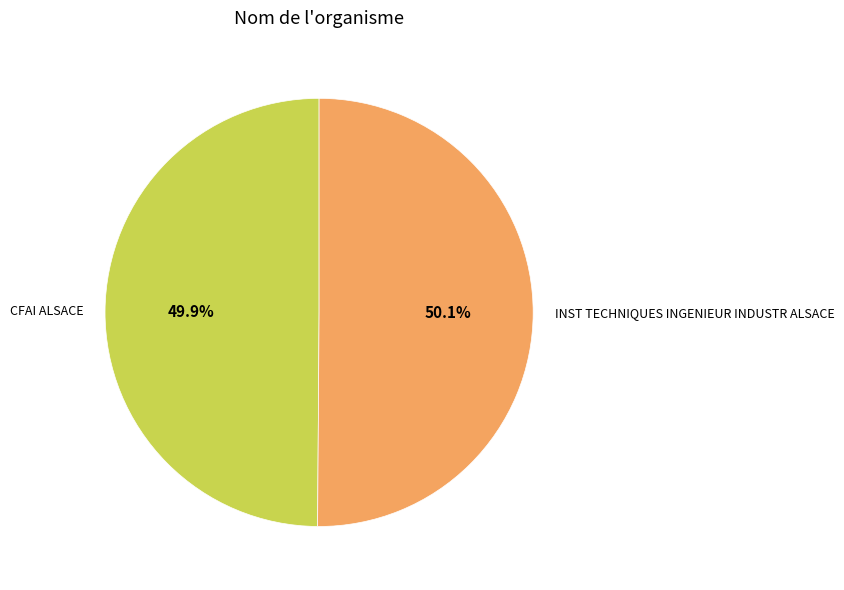

Combined, do INST TECHNIQUES INGENIEUR INDUSTR ALSACE and CFAI ALSACE account for over 50%?

Yes